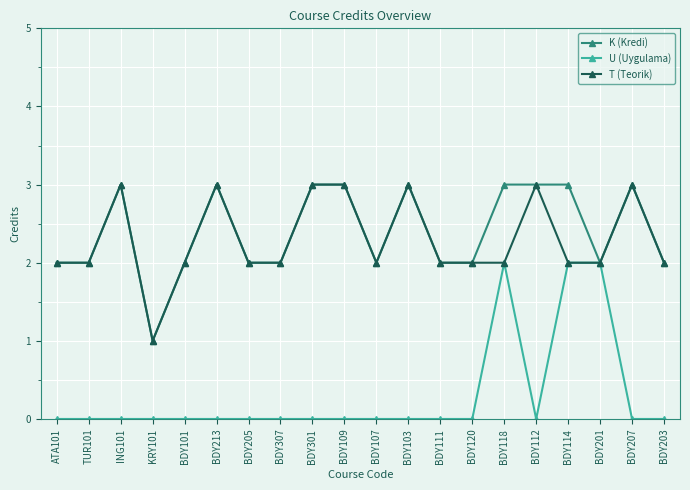

Does the chart have visible grid lines?

Yes